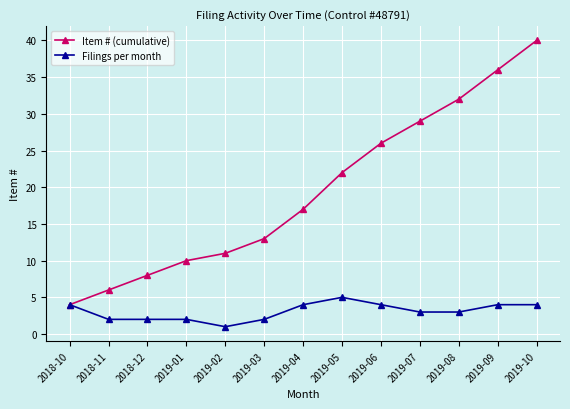

How many Filings per month values are between 2 and 4?

11